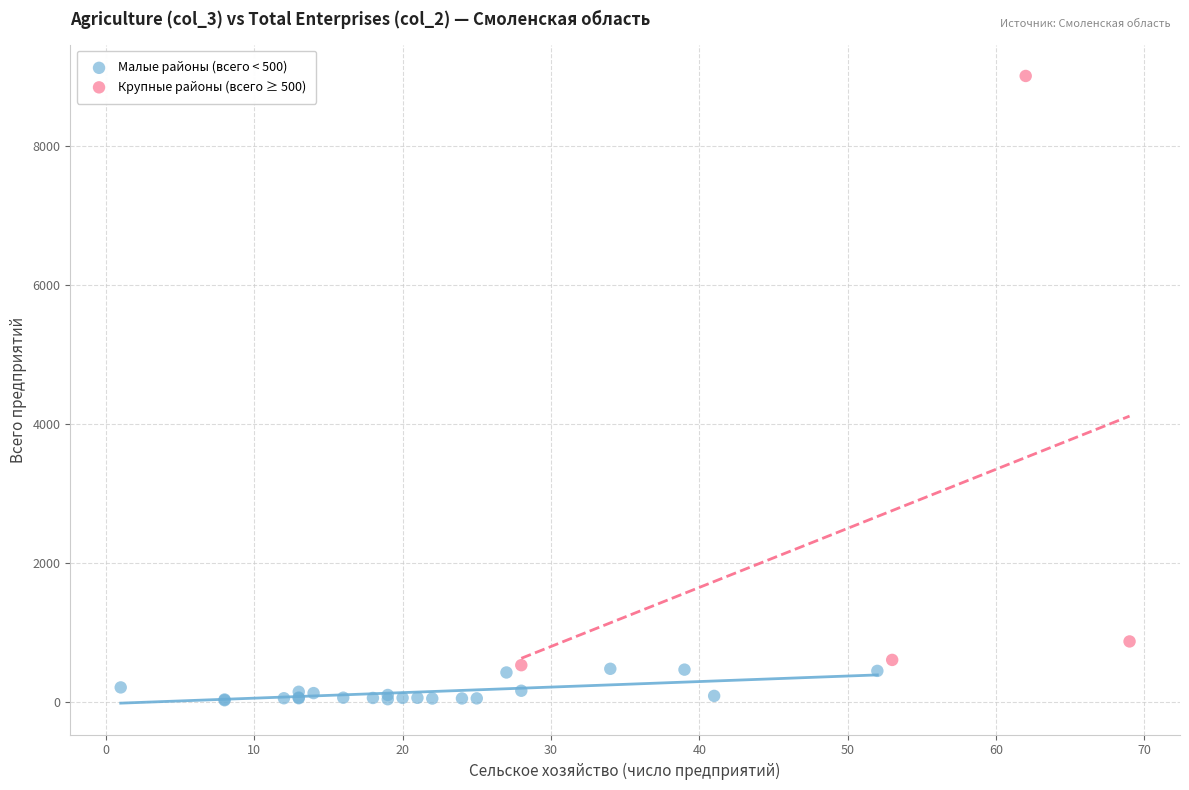

Which series has the largest Y range (max minus min)?

Крупные районы (всего ≥ 500)